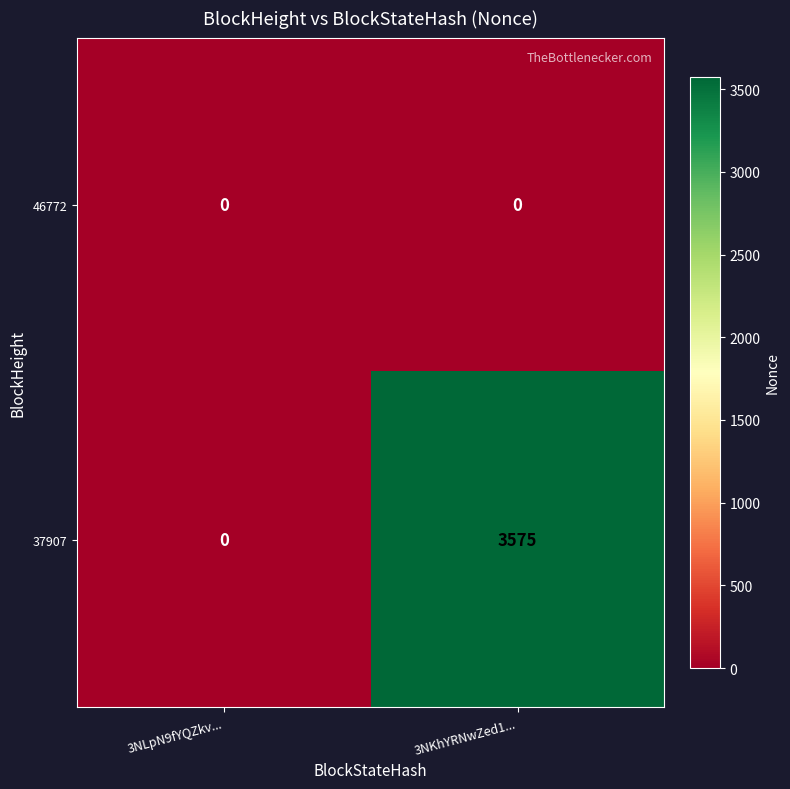

Reading right to left, extract all data points from this chart.

46772: 0	0
37907: 3575	0